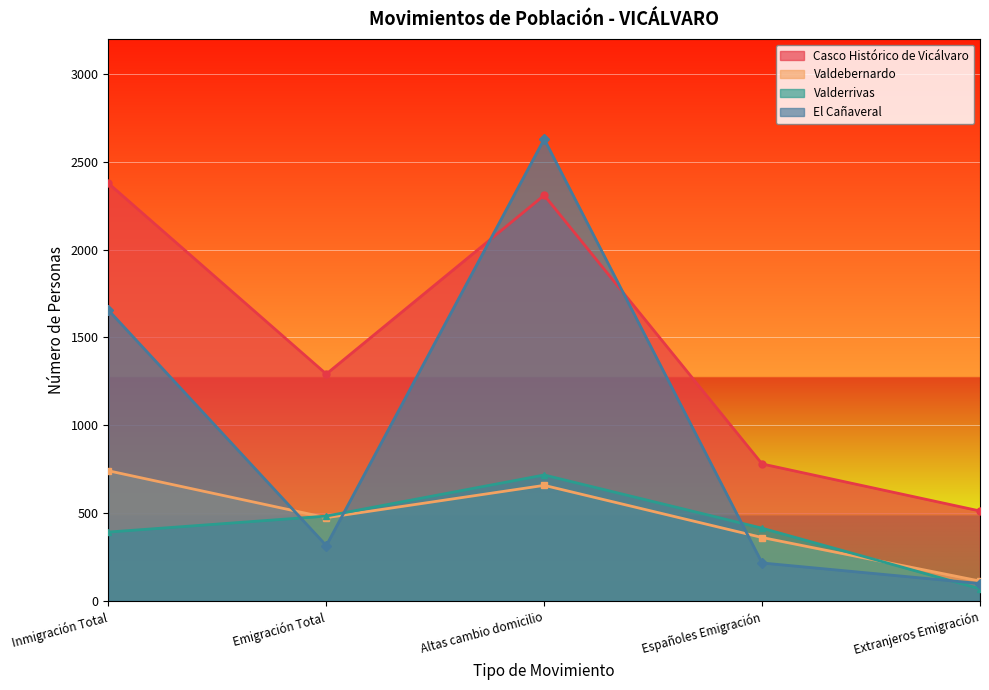

Between Inmigración Total and Emigración Total, which series saw the biggest shift?

El Cañaveral